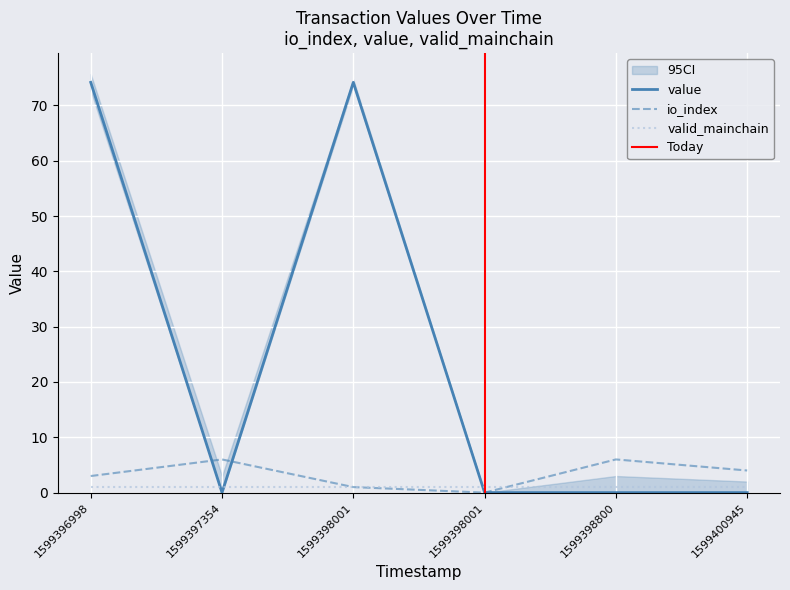

Reading left to right, extract all data points from this chart.

value: 74.2	0.0	74.2	0.0	0.0	0.0
io_index: 3.0	6.0	1.0	0.0	6.0	4.0